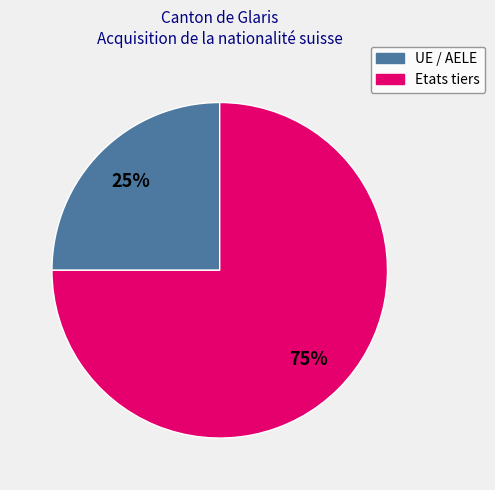

How many segments does this pie chart have?

2